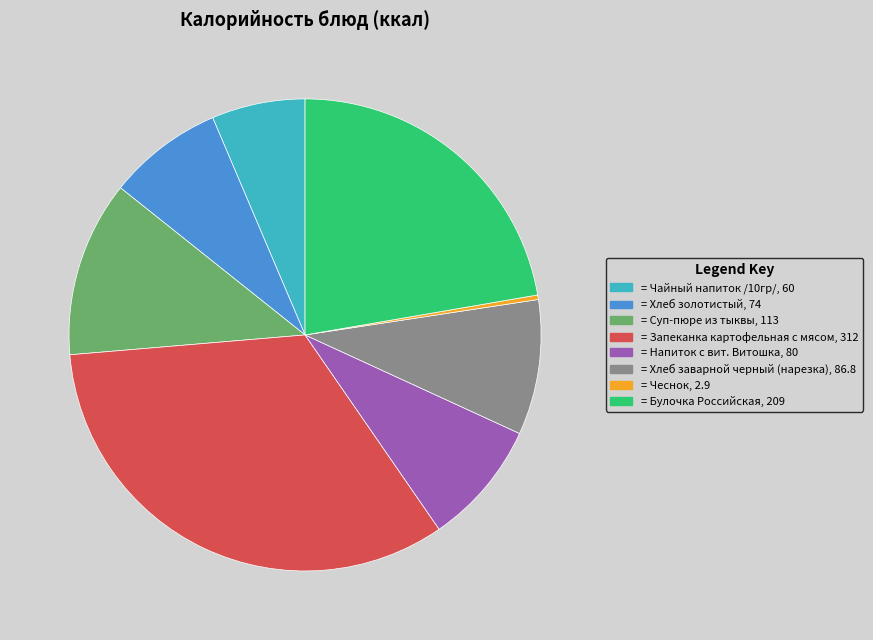

Count the number of slices in the pie.

8